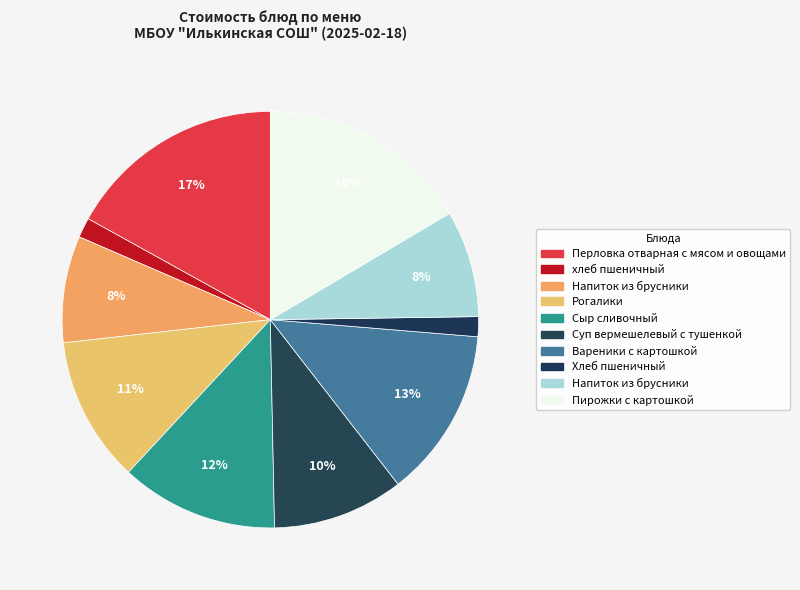

Count the number of slices in the pie.

10